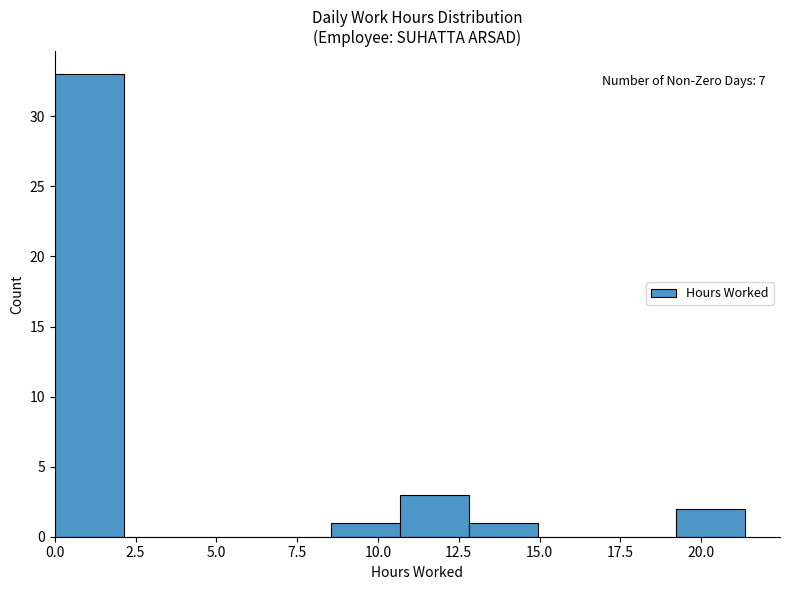

Over which range of the x-axis is the bar tallest?

0.0 to 2.0